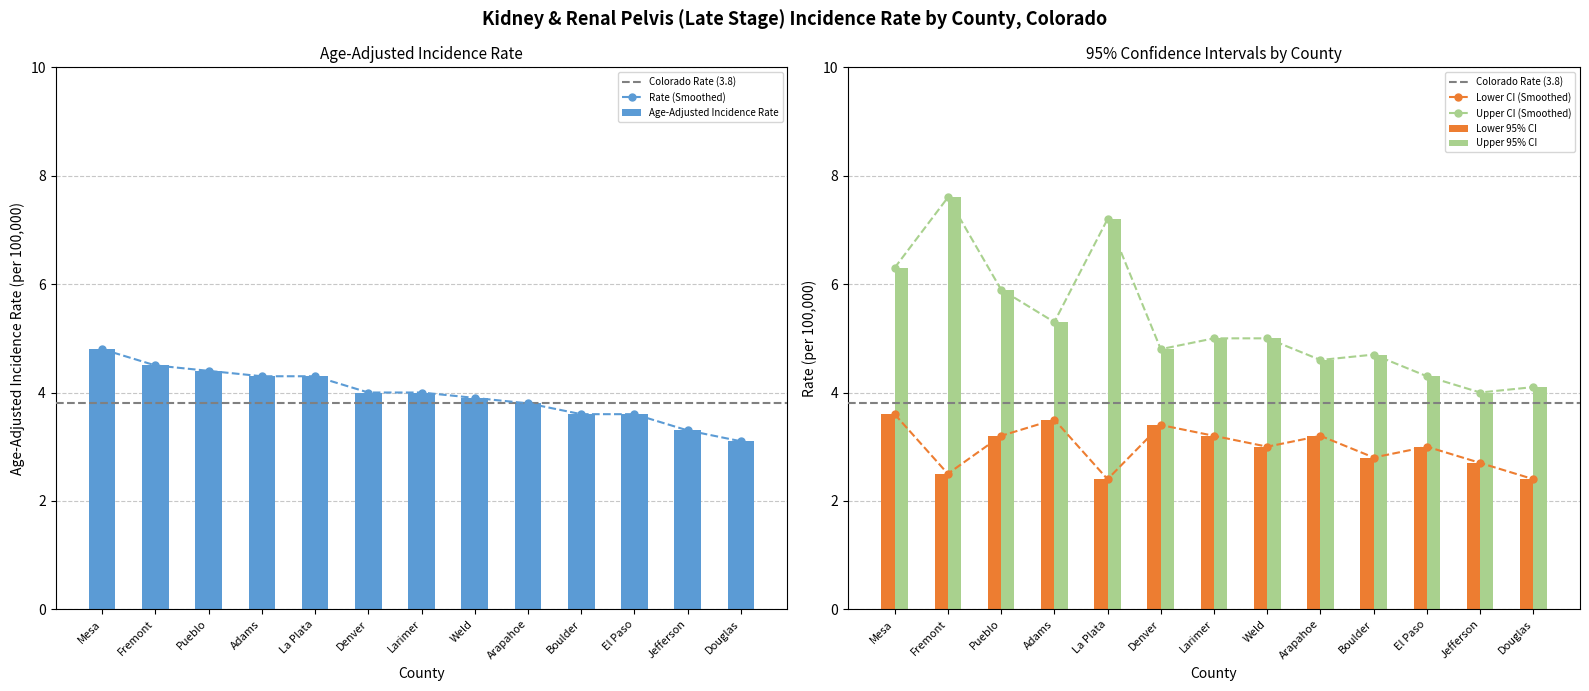

How many categories are shown in the chart?

13